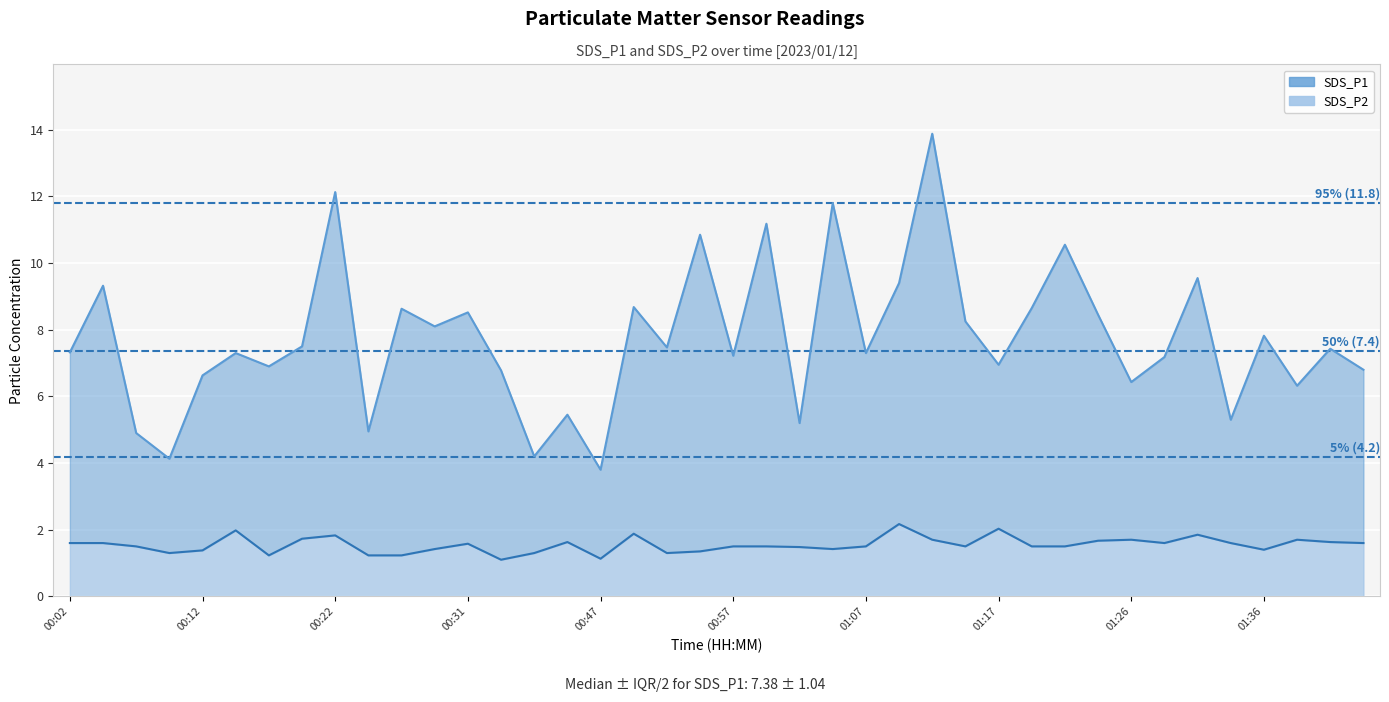

What are all the series names shown in the legend?

SDS_P1, SDS_P2